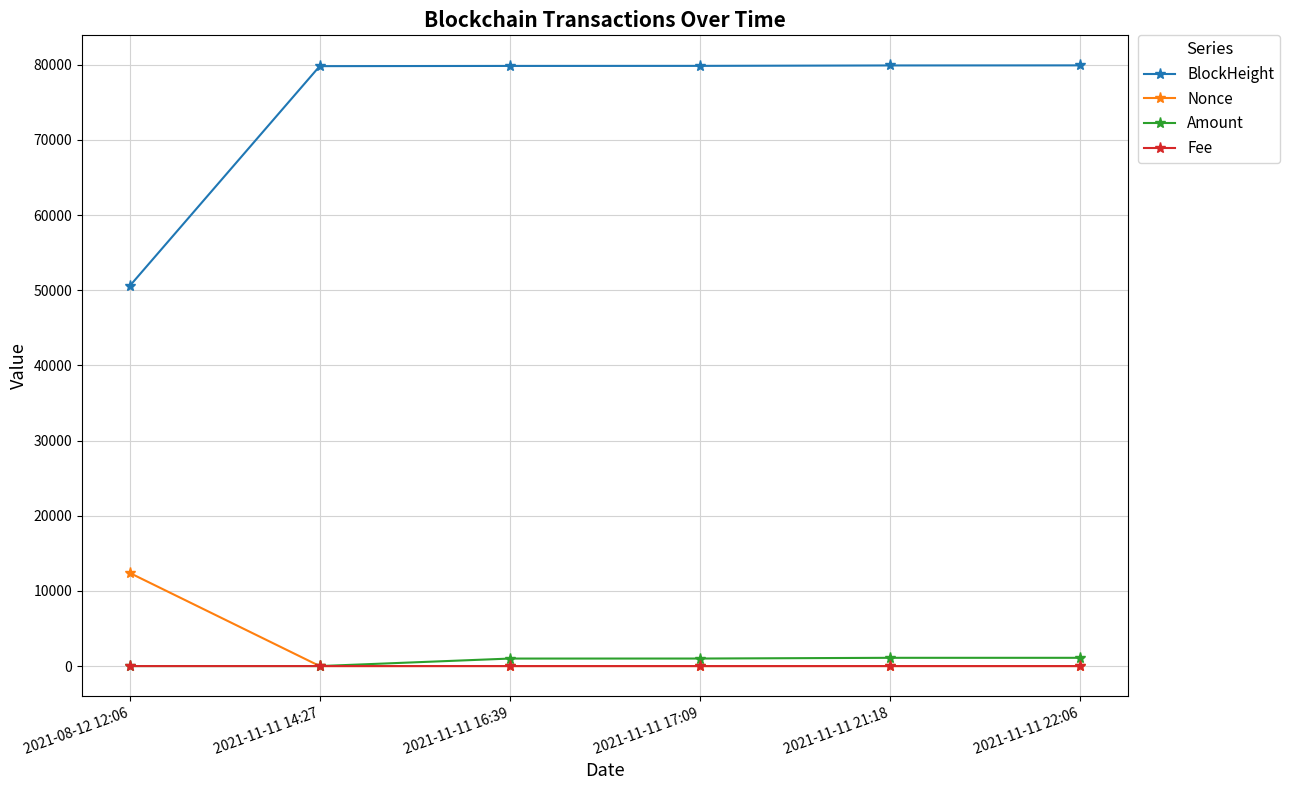

Which series has the largest range (max minus min)?

BlockHeight